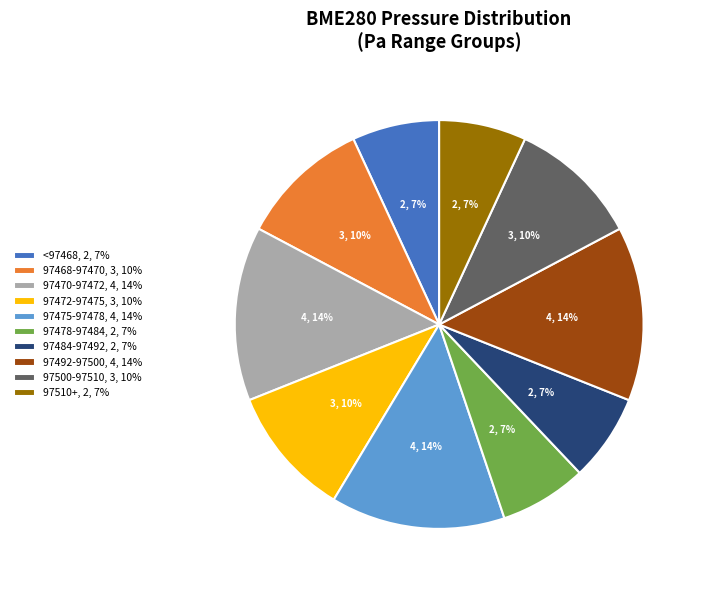

To the nearest percent, what is the average slice percentage?

10%